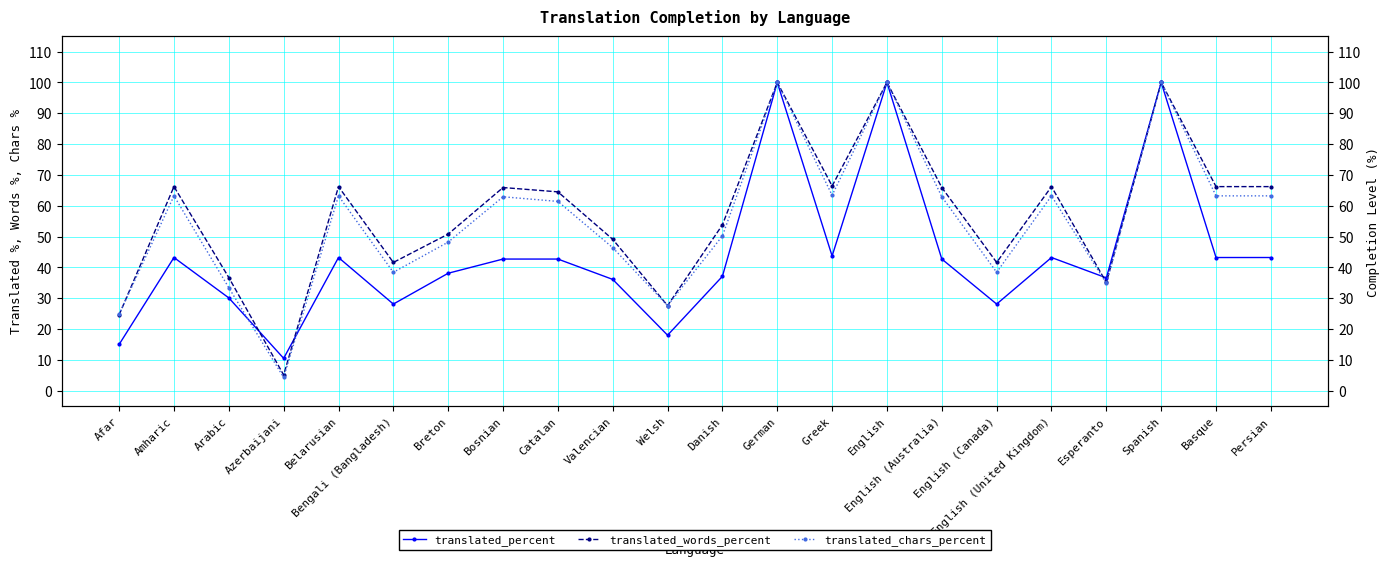

Which series has the largest total across all categories?

translated_words_percent